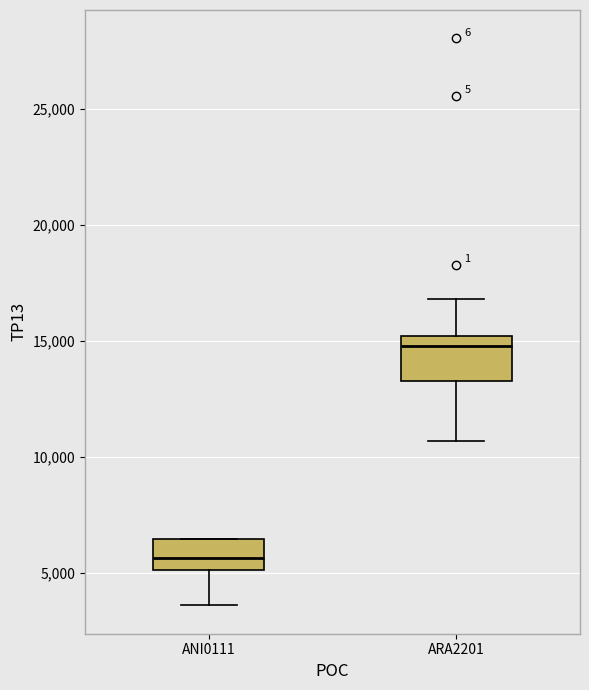

Reading left to right, read every box against the y-axis: the position of its median line, the range the box covers, and the ends of its whiskers. The values are not printed on the chart, so give them approximately, as read against the axis.

ANI0111: median 5500, box 5000 to 6500, whiskers 3500 to 6500
ARA2201: median 15000 (just below the box's upper edge), box 13500 to 15000, whiskers 10500 to 17000